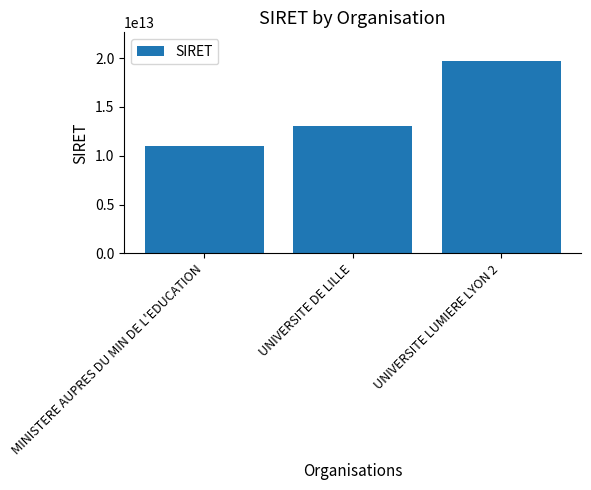

What is the label of the 3rd bar from the right?

MINISTERE AUPRES DU MIN DE L'EDUCATION